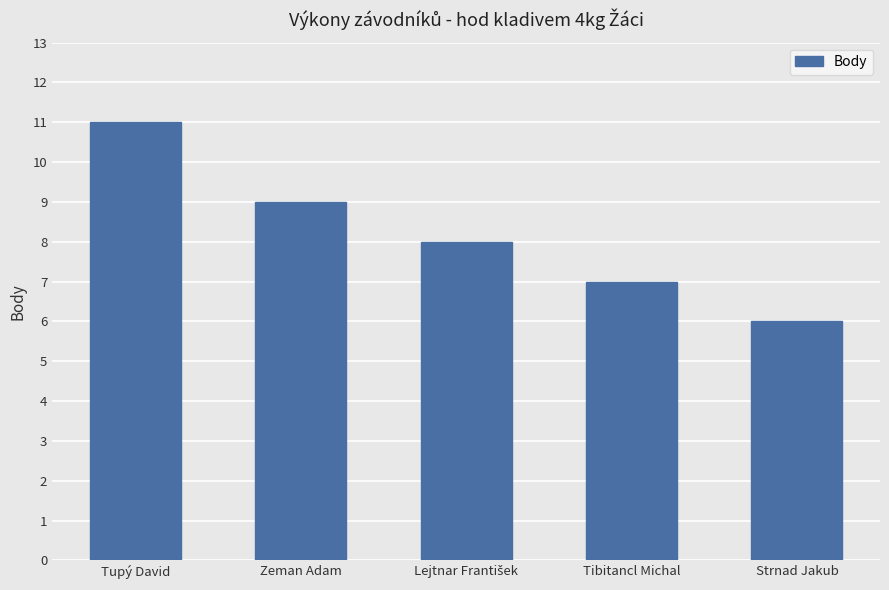

At which label does the data first exceed 8?

Tupý David